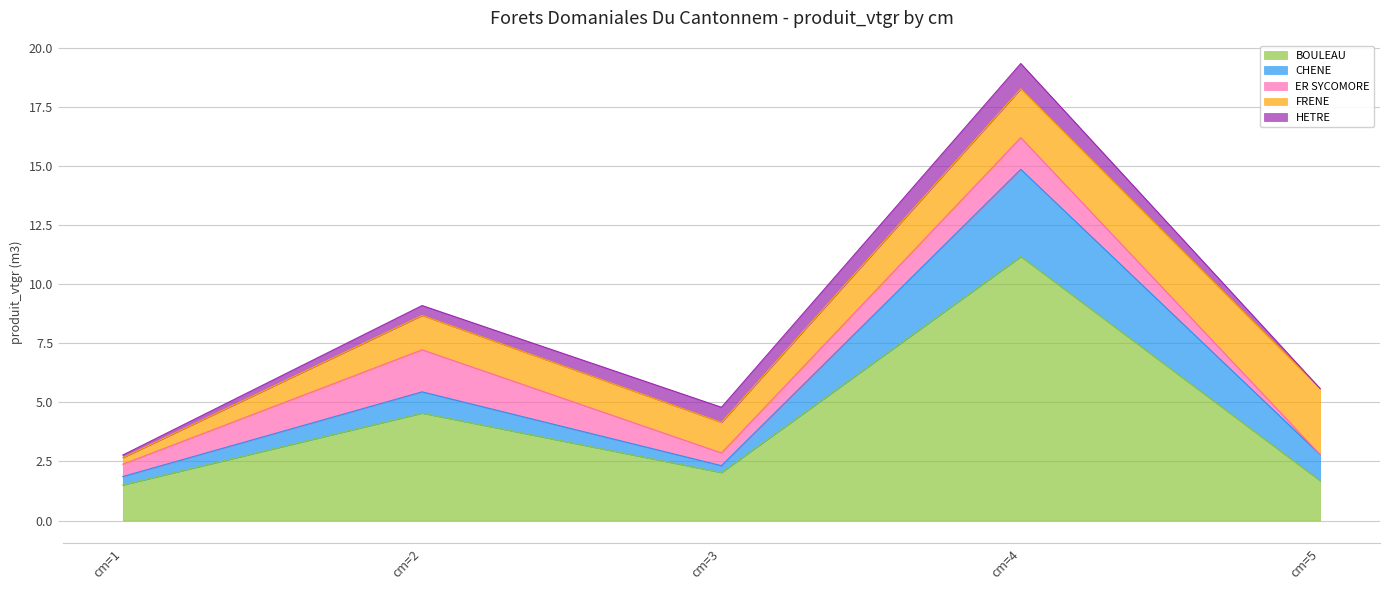

At which label is CHENE closest to 1?

cm=2